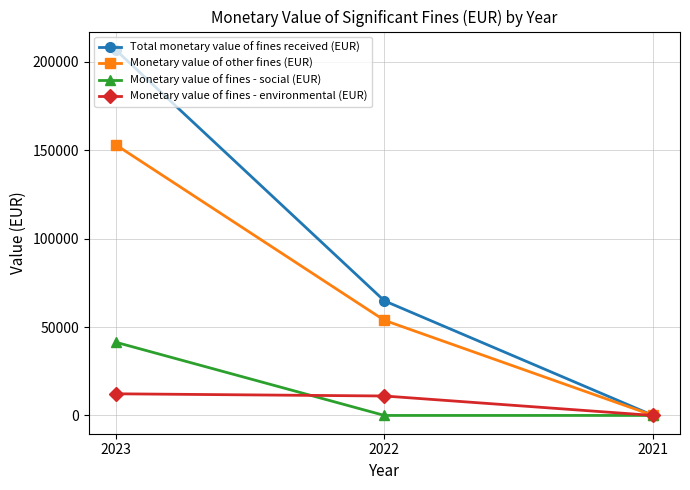

What is the value of the Total monetary value of fines received (EUR) point at the 1st from the left?

206765.1